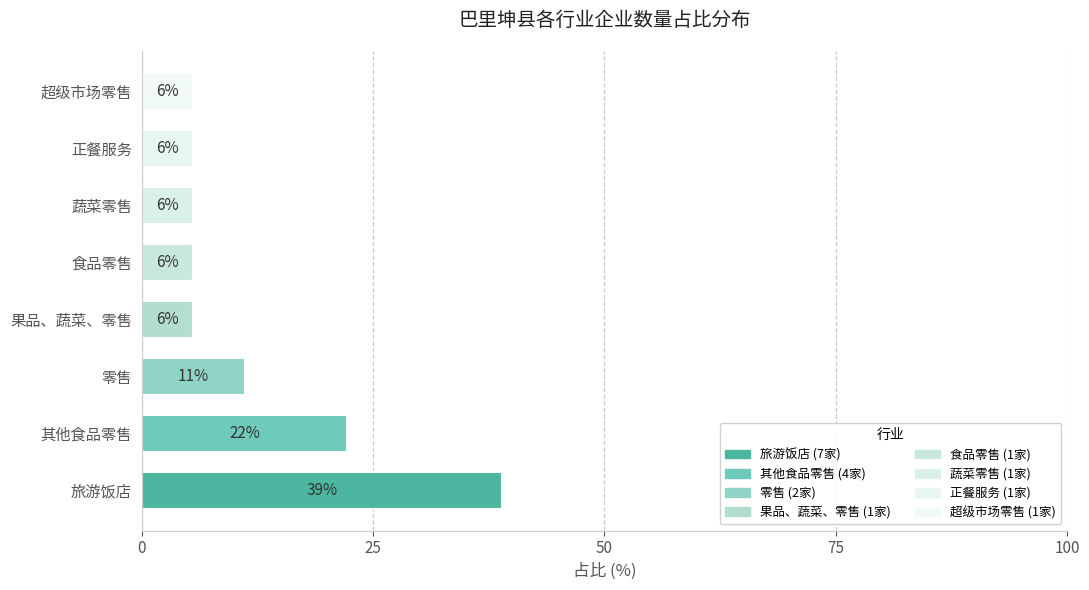

How many bars are there in total?

8